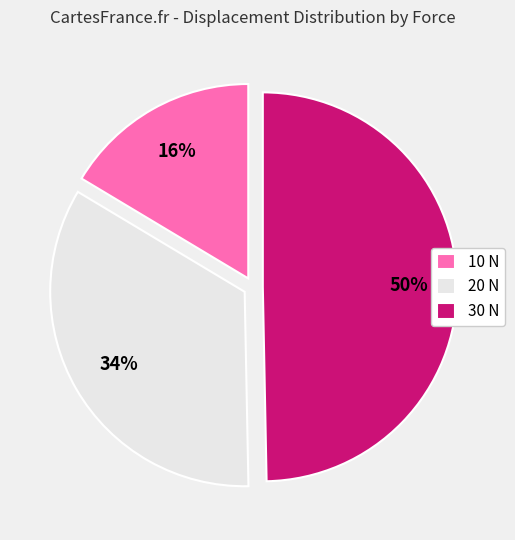

To the nearest percent, what percentage of the pie is 30 N?

50%